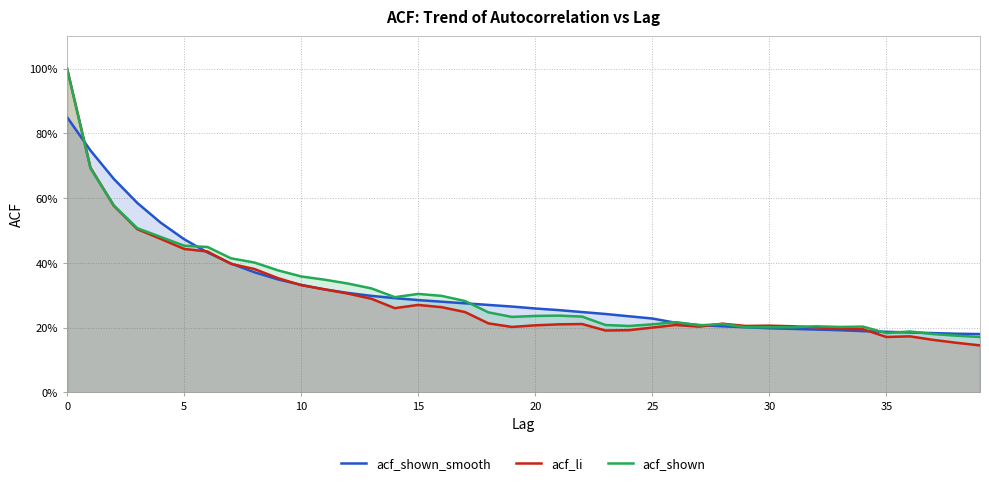

Where is the first local maximum for acf_li?

15